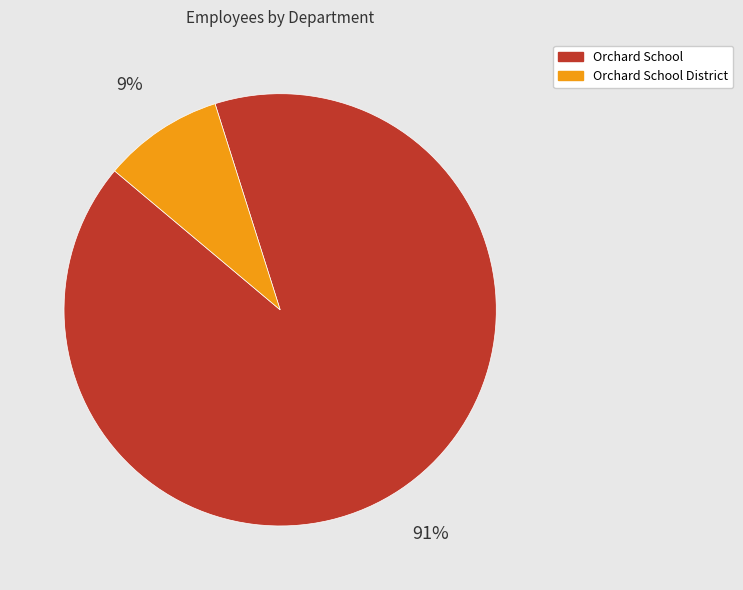

What is the smallest slice in the pie chart?

Orchard School District